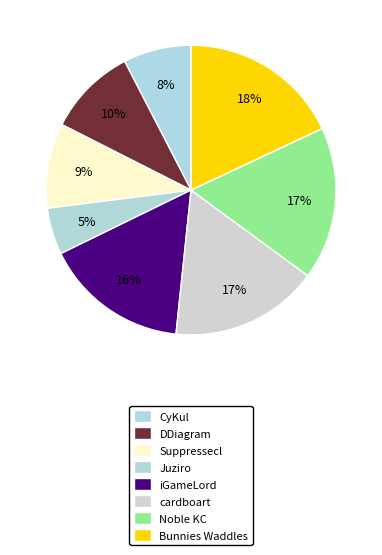

Which slice is the smallest?

Juziro